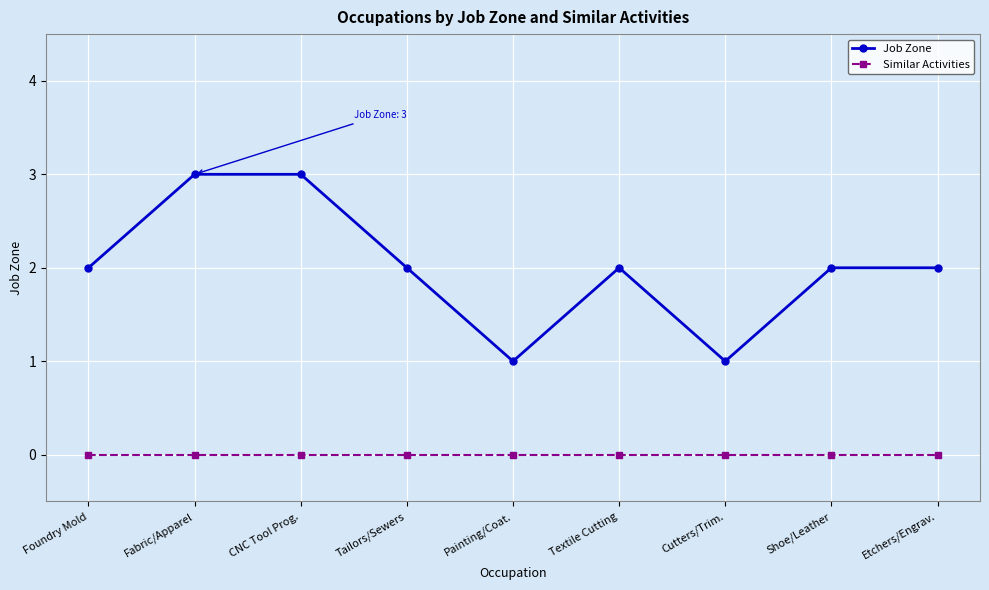

What are all the series names shown in the legend?

Job Zone, Similar Activities